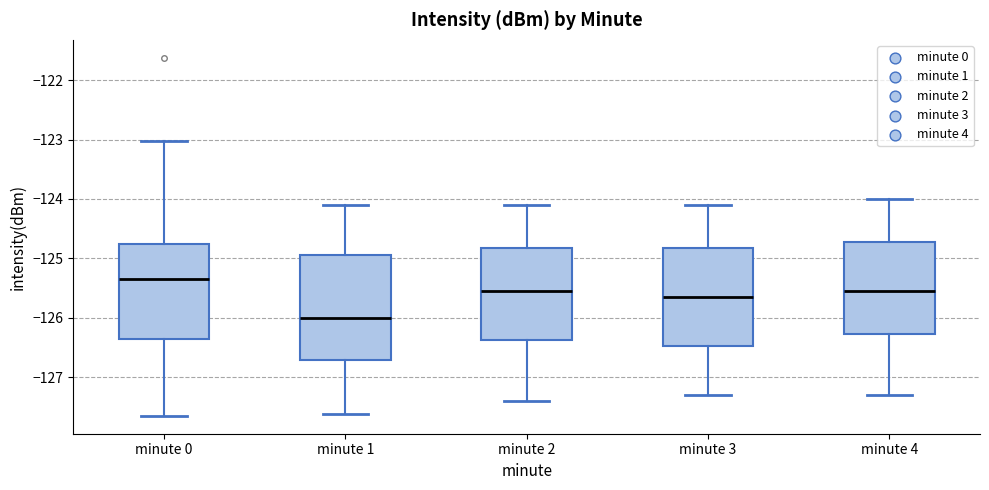

Comparing the boxes themselves (not the whiskers), which one is the tallest?

minute 1